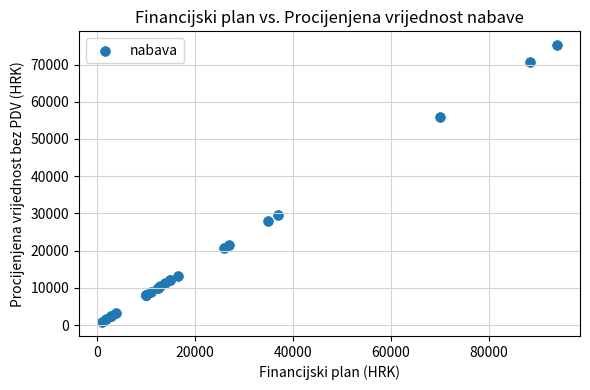

What Y value in the scatter plot is closest to 38000?

29600